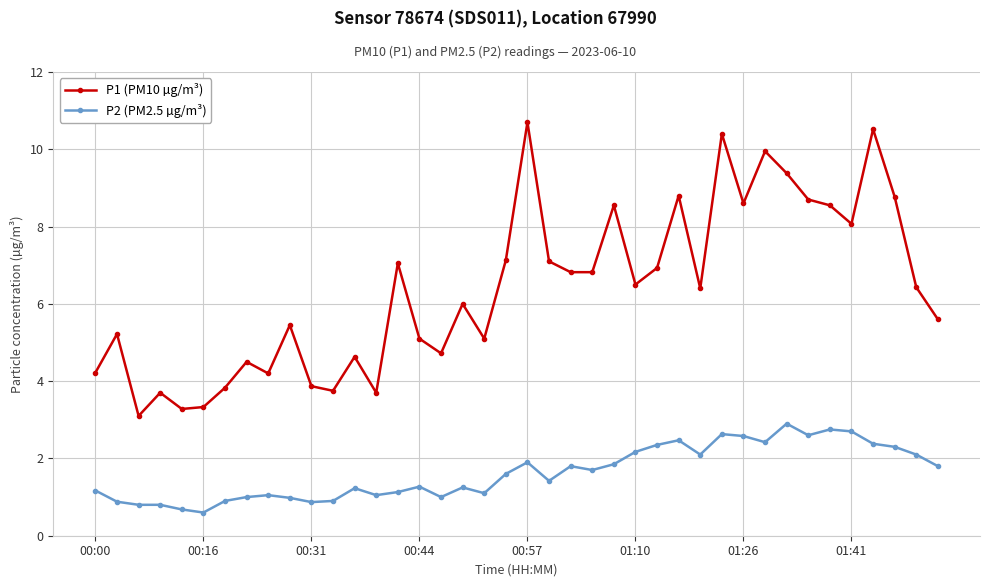

True or false: P2 (PM2.5 µg/m³) has more than 1 interior local peaks.

True